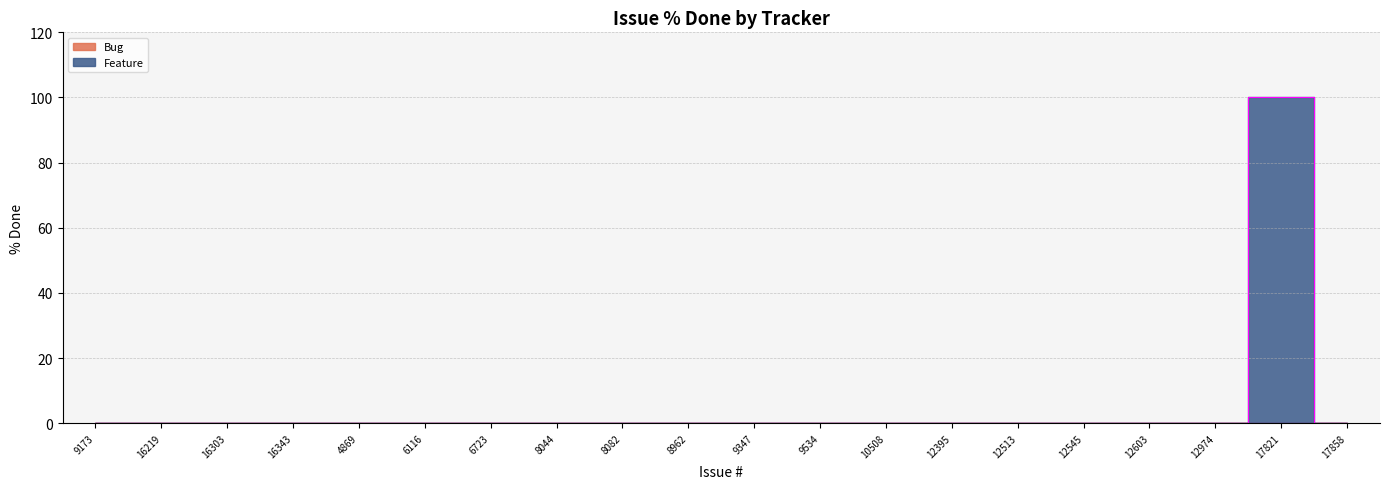

What is the maximum value shown in the chart?

100